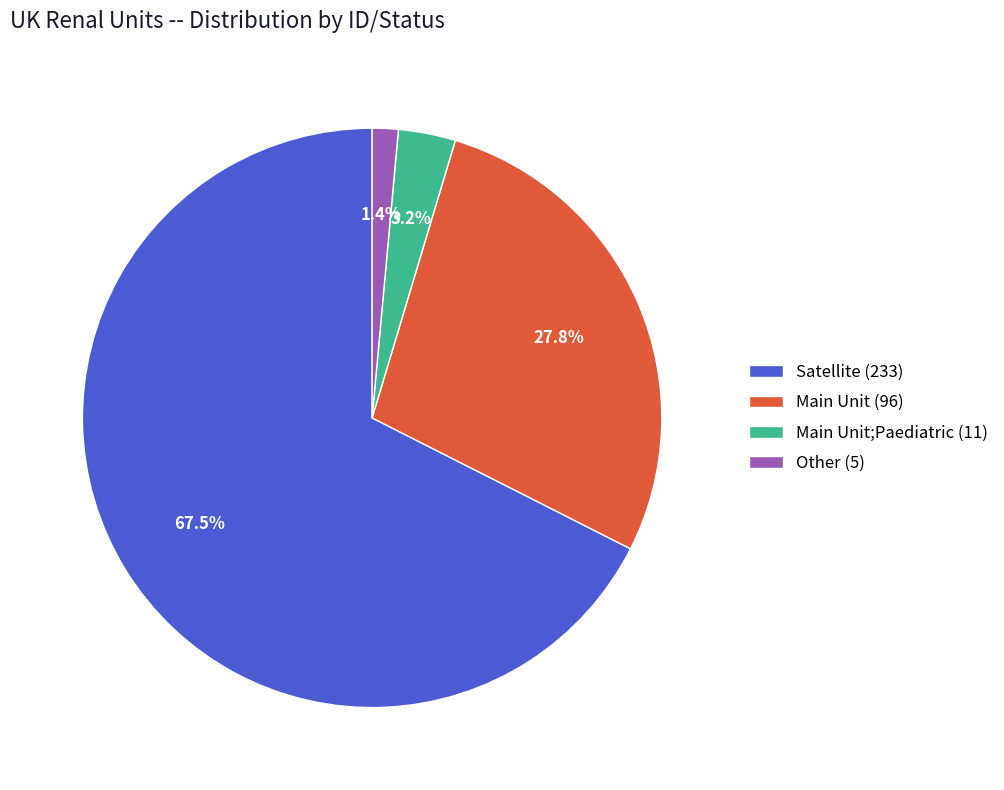

How much of the chart is everything except Other (5)?

98.6%